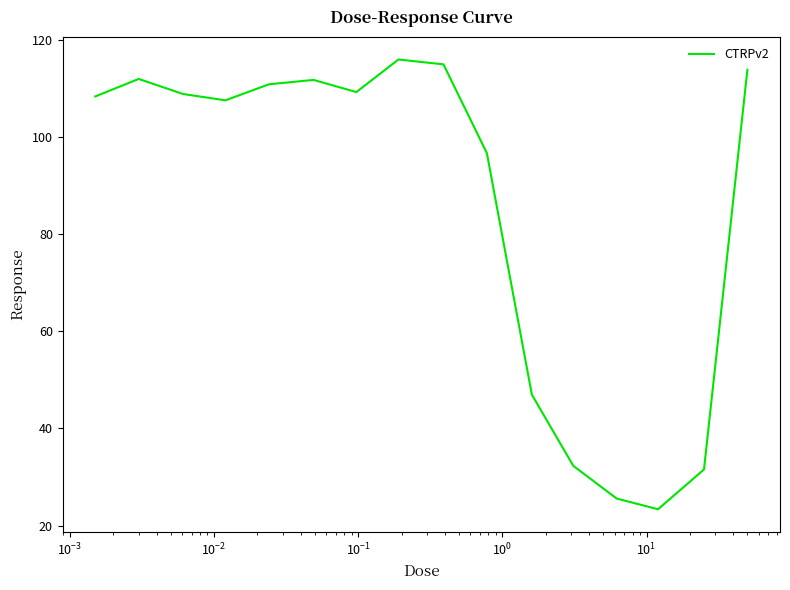

Does the chart display data point markers on the line(s)?

No